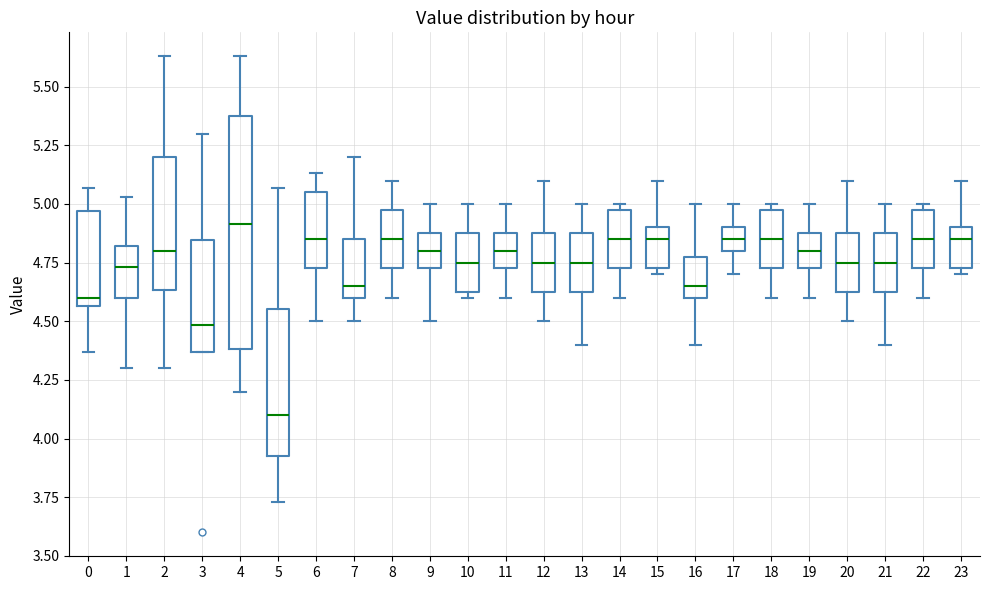

Reading left to right, read every box against the y-axis: the position of its median line, the range the box covers, and the ends of its whiskers. The values are not printed on the chart, so give them approximately, as read against the axis.

0: median 4.60, box 4.55 to 4.95, whiskers 4.35 to 5.05
1: median 4.75, box 4.60 to 4.80, whiskers 4.30 to 5.05
2: median 4.80, box 4.65 to 5.20, whiskers 4.30 to 5.65
3: median 4.50, box 4.35 to 4.85, whiskers 4.35 to 5.30
4: median 4.90, box 4.40 to 5.40, whiskers 4.20 to 5.65
5: median 4.10, box 3.95 to 4.55, whiskers 3.75 to 5.05
6: median 4.85, box 4.75 to 5.05, whiskers 4.50 to 5.15
7: median 4.65, box 4.60 to 4.85, whiskers 4.50 to 5.20
8: median 4.85, box 4.75 to 5.00, whiskers 4.60 to 5.10
9: median 4.80, box 4.75 to 4.90, whiskers 4.50 to 5.00
10: median 4.75, box 4.65 to 4.90, whiskers 4.60 to 5.00
11: median 4.80, box 4.75 to 4.90, whiskers 4.60 to 5.00
12: median 4.75, box 4.65 to 4.90, whiskers 4.50 to 5.10
13: median 4.75, box 4.65 to 4.90, whiskers 4.40 to 5.00
14: median 4.85, box 4.75 to 5.00, whiskers 4.60 to 5.00 (just above the box's upper edge)
15: median 4.85, box 4.75 to 4.90, whiskers 4.70 to 5.10
16: median 4.65, box 4.60 to 4.80, whiskers 4.40 to 5.00
17: median 4.85, box 4.80 to 4.90, whiskers 4.70 to 5.00
18: median 4.85, box 4.75 to 5.00, whiskers 4.60 to 5.00 (just above the box's upper edge)
19: median 4.80, box 4.75 to 4.90, whiskers 4.60 to 5.00
20: median 4.75, box 4.65 to 4.90, whiskers 4.50 to 5.10
21: median 4.75, box 4.65 to 4.90, whiskers 4.40 to 5.00
22: median 4.85, box 4.75 to 5.00, whiskers 4.60 to 5.00 (just above the box's upper edge)
23: median 4.85, box 4.75 to 4.90, whiskers 4.70 to 5.10